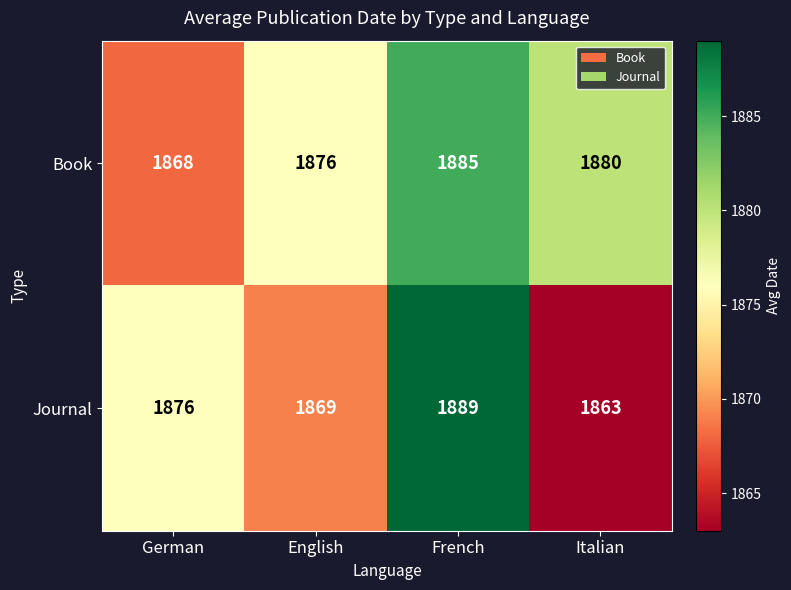

Which category has the lowest value in the Journal series?

Italian